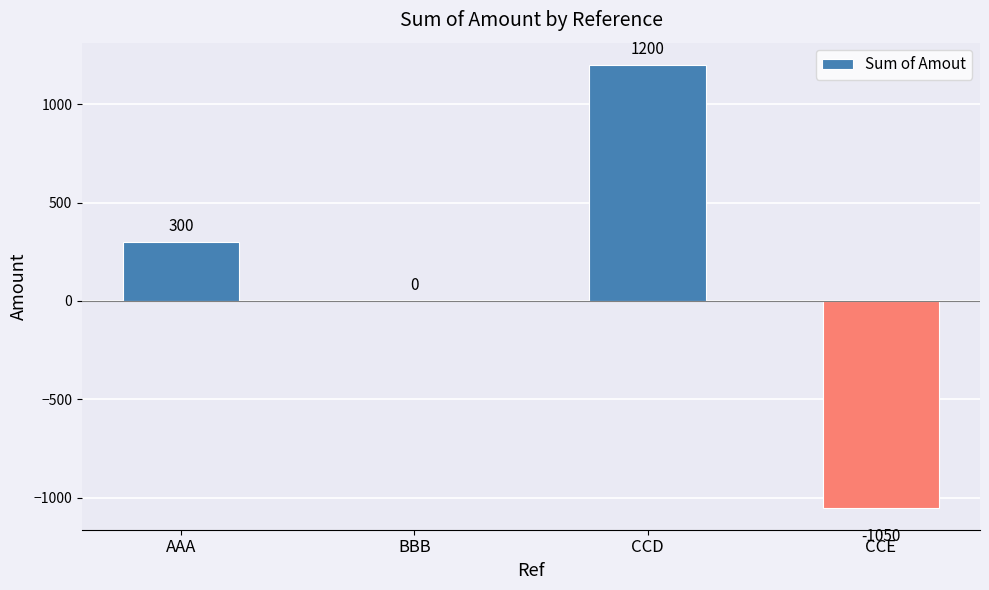

The value at BBB is 0. True or false?

True